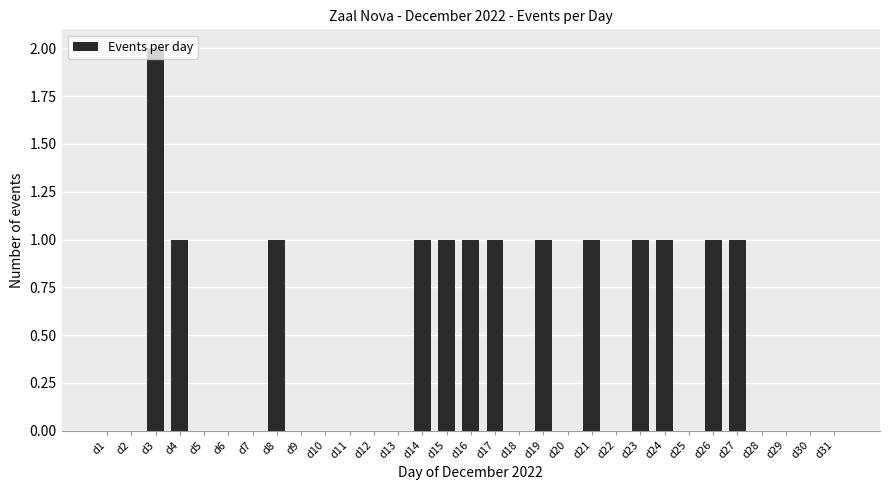

What is the sum of all values?

14